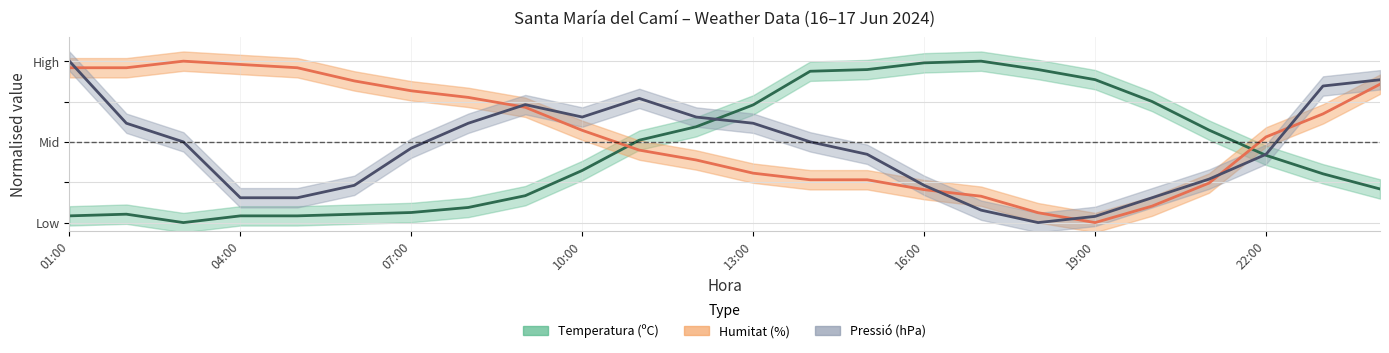

In Temperatura (ºC), how many points are lower than both neighbors (excluding endpoints)?

1